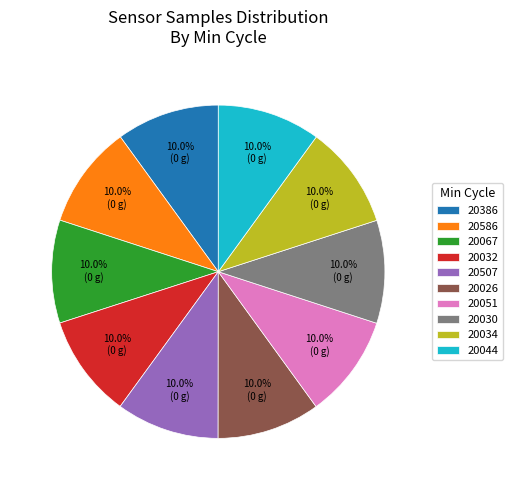

Combined, what portion of the pie is 20067 and 20044?

20.0%